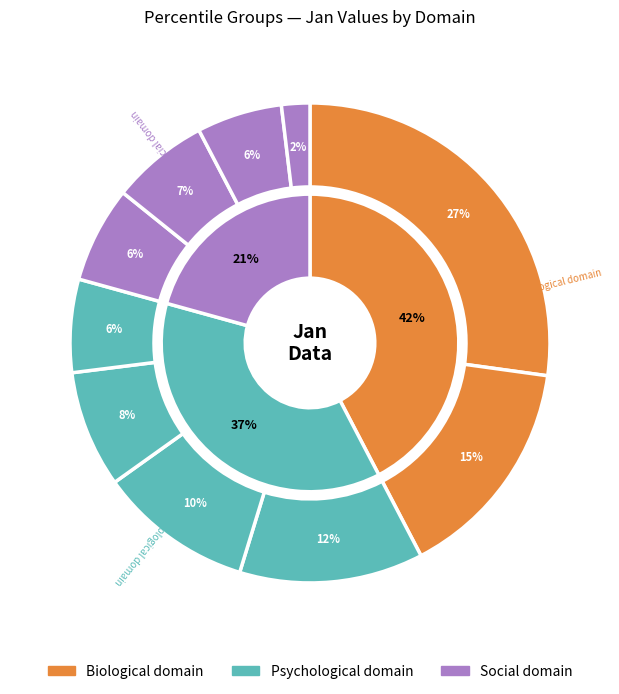

To the nearest percent, what is the combined percentage of pct45 and pct85?

14%